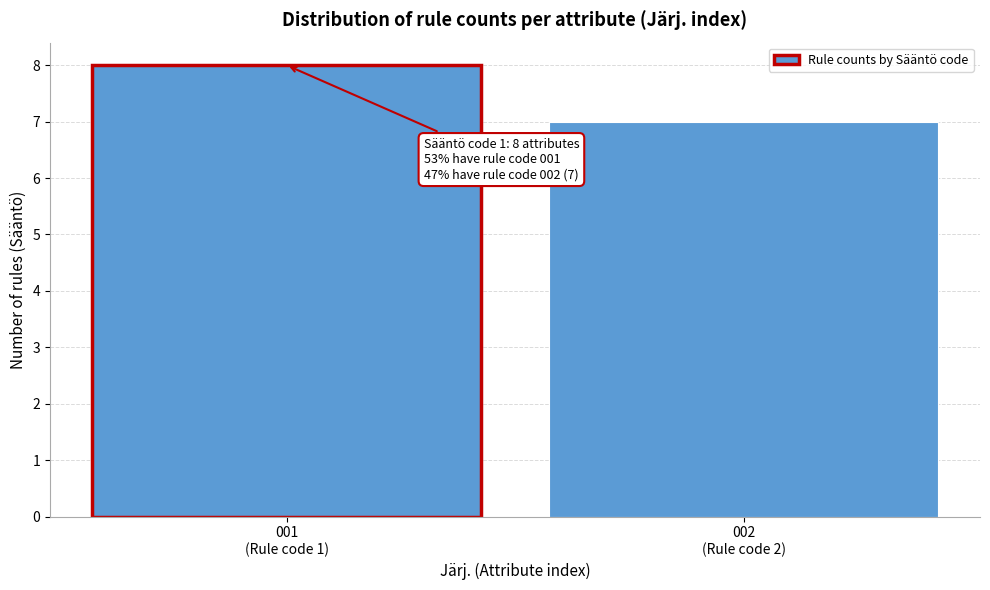

Reading left to right, what are all the values shown in this chart?

8	7